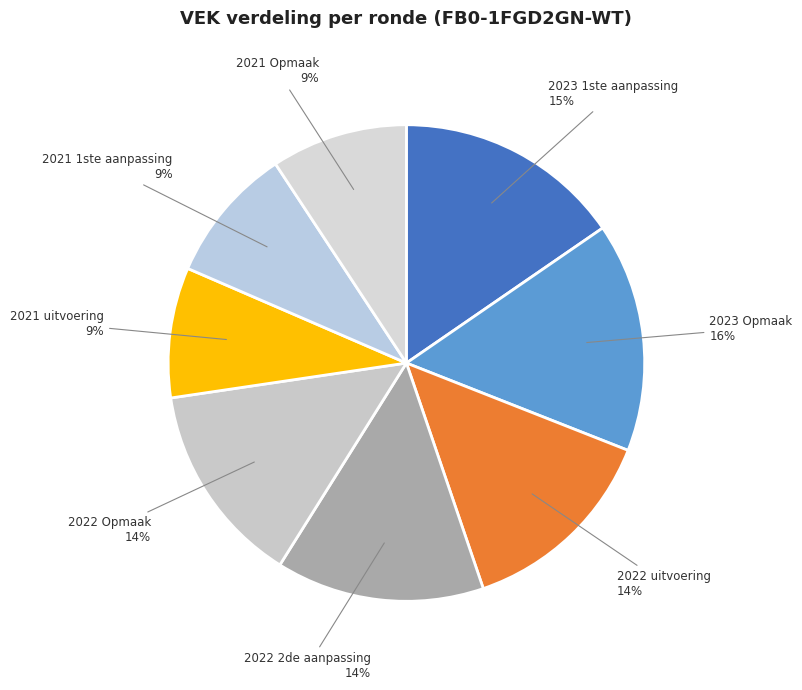

To the nearest percent, what percentage of the pie is 2022 2de aanpassing?

14%